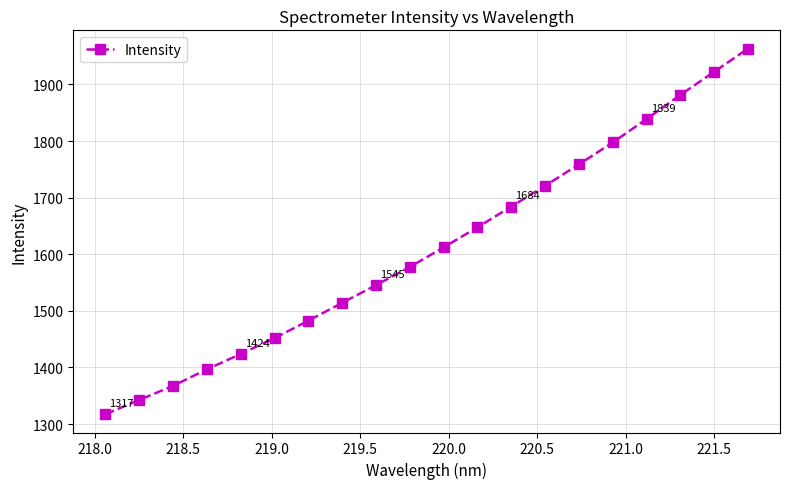

What is the sum of all values?

32245.8